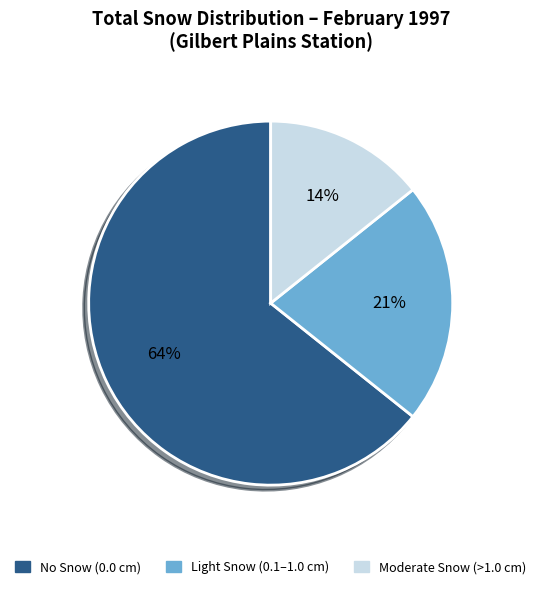

Count the number of slices in the pie.

3